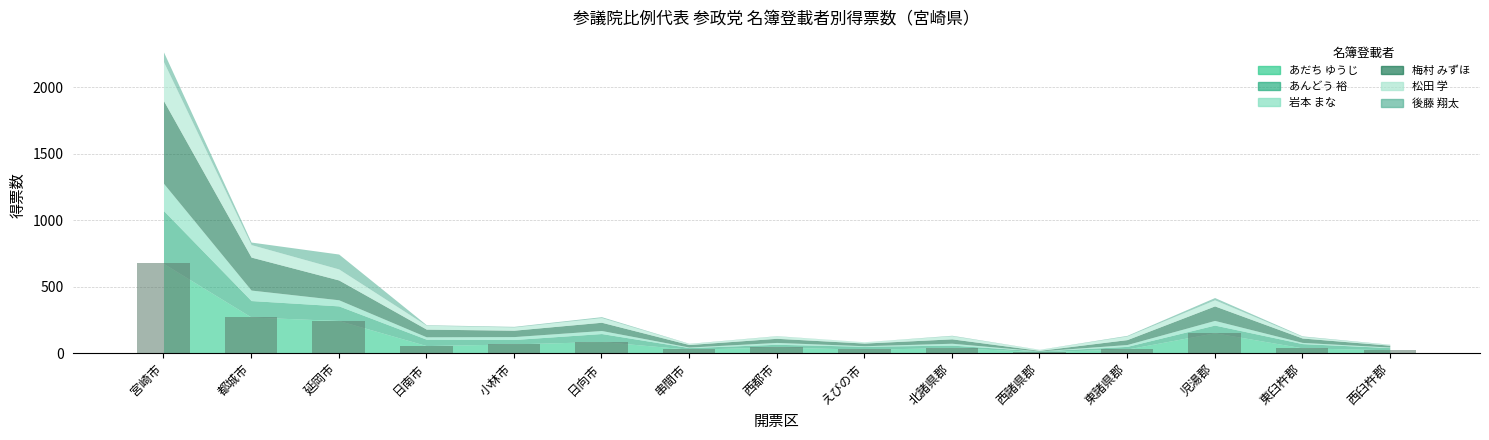

What is the greatest value displayed?

674.9